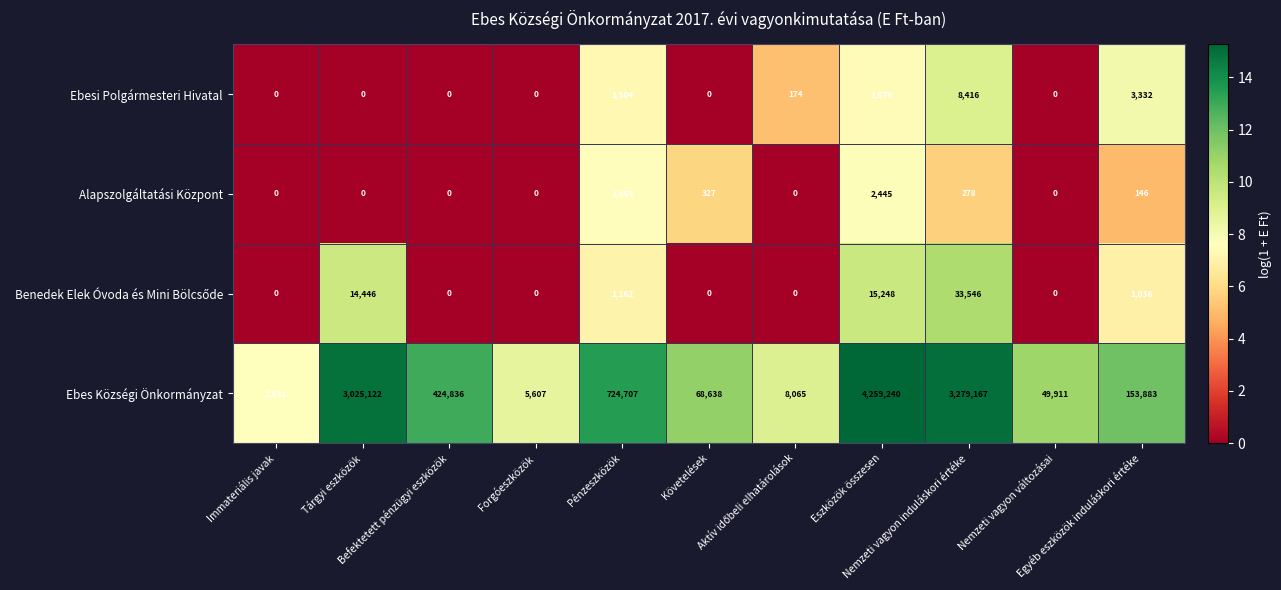

What is the highest value of the Alapszolgáltatási Központ series?

2445